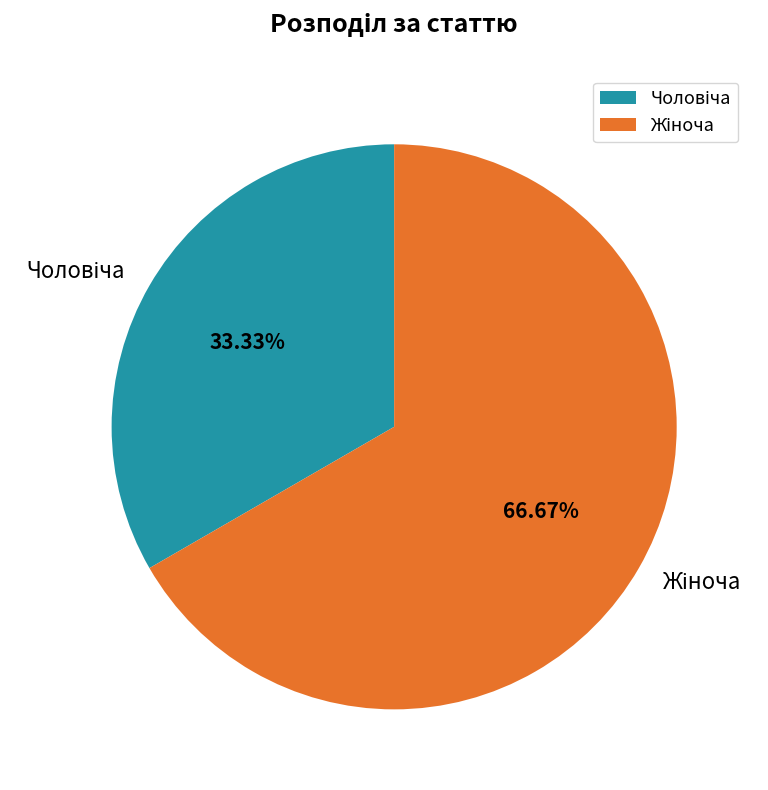

Does any single category account for the majority?

Yes